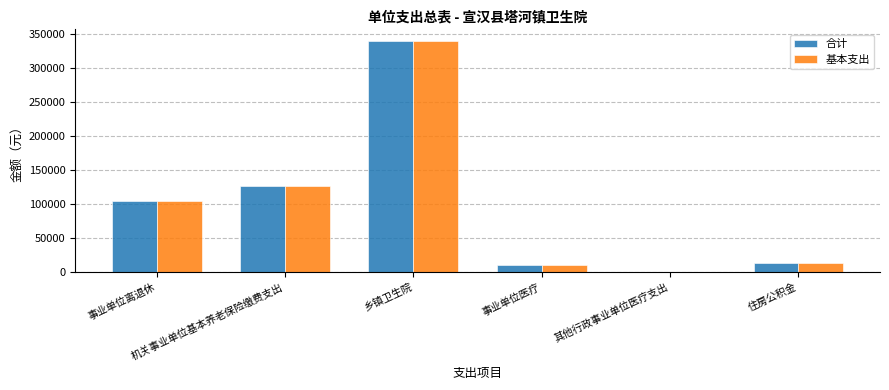

What is the difference between the 合计 values at 事业单位医疗 and 住房公积金?

3132.0